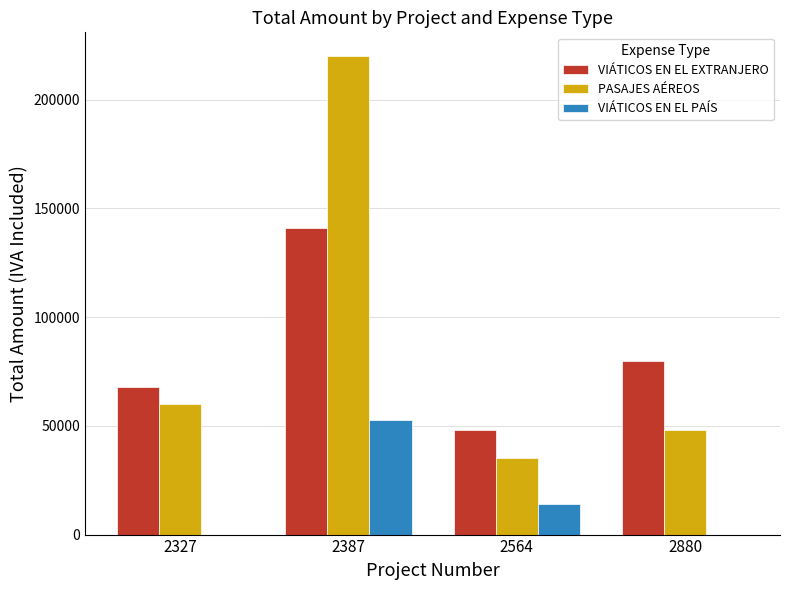

What is the maximum value for VIÁTICOS EN EL PAÍS?

52500